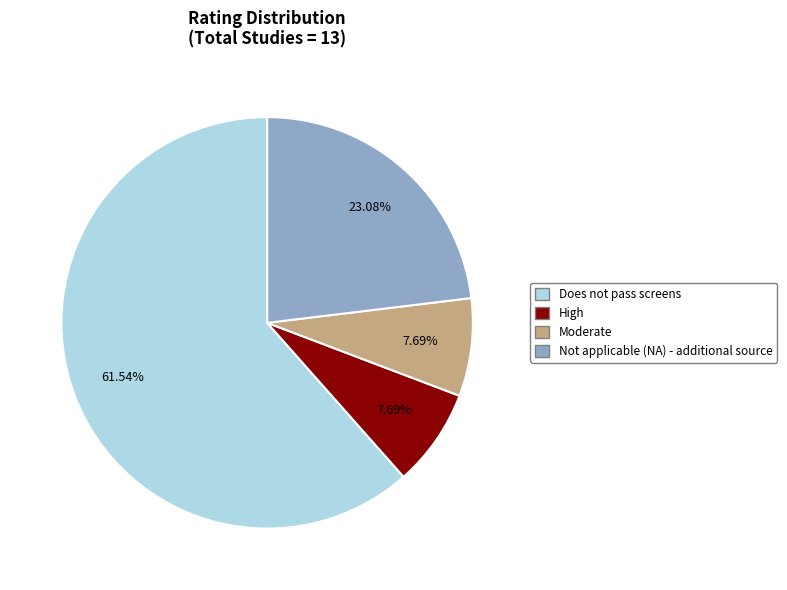

Does any single category account for the majority?

Yes